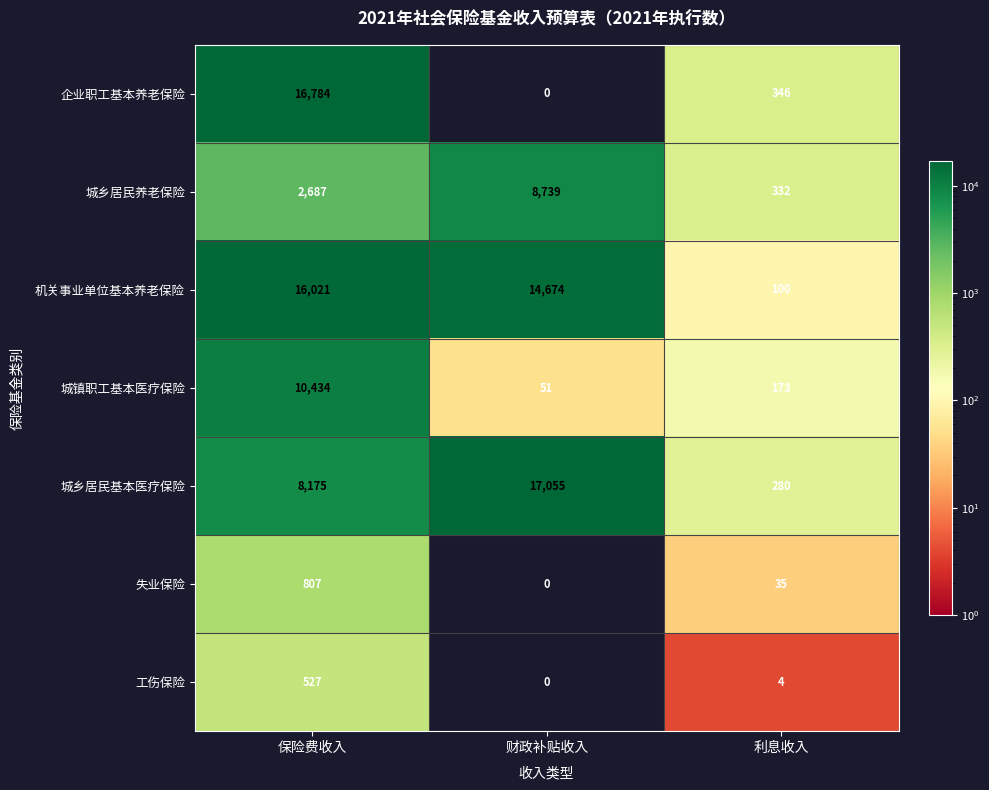

Reading right to left, list all the values displayed in this chart.

企业职工基本养老保险: 346	0	16784
城乡居民养老保险: 332	8739	2687
机关事业单位基本养老保险: 100	14674	16021
城镇职工基本医疗保险: 173	51	10434
城乡居民基本医疗保险: 280	17055	8175
失业保险: 35	0	807
工伤保险: 4	0	527